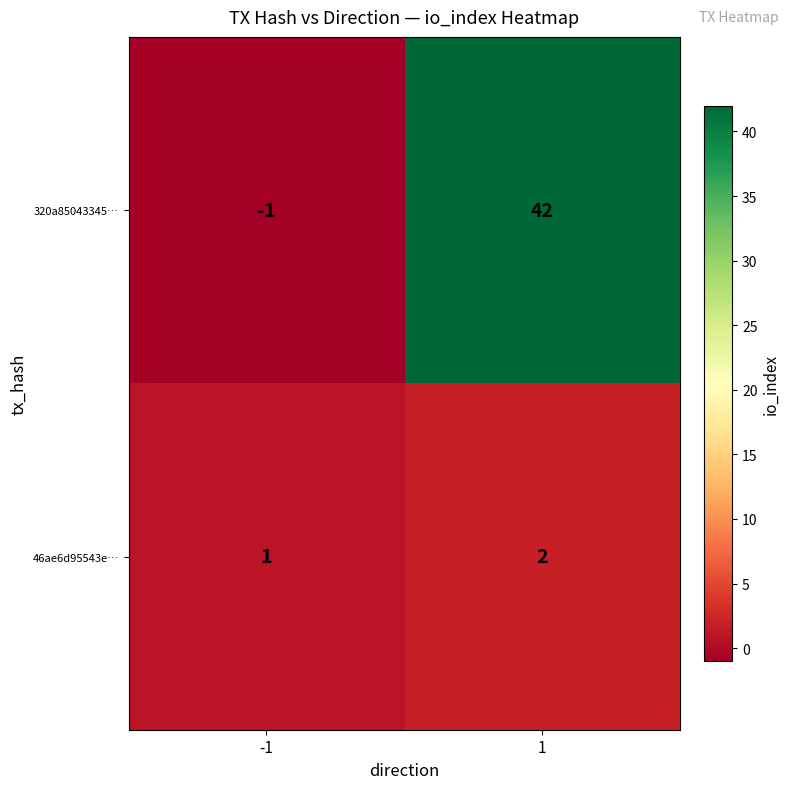

Rank the series by their maximum value, from lowest to highest.

46ae6d95543e…, 320a85043345…